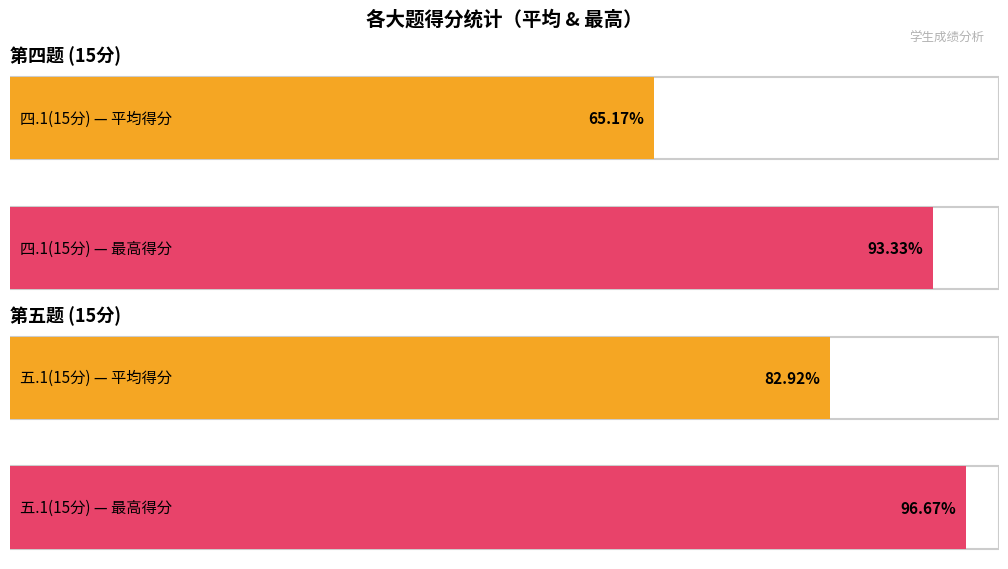

Is it true that 四.1(15分) equals 12.1 at 修英琪?

False